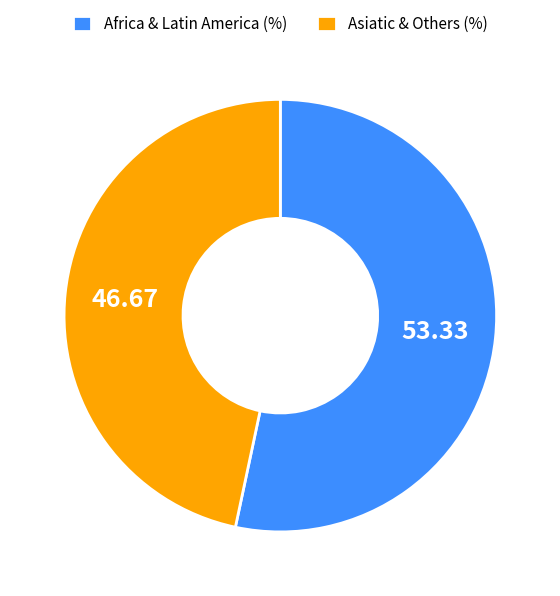

Rank the categories by value from highest to lowest.

Africa & Latin America (%), Asiatic & Others (%)